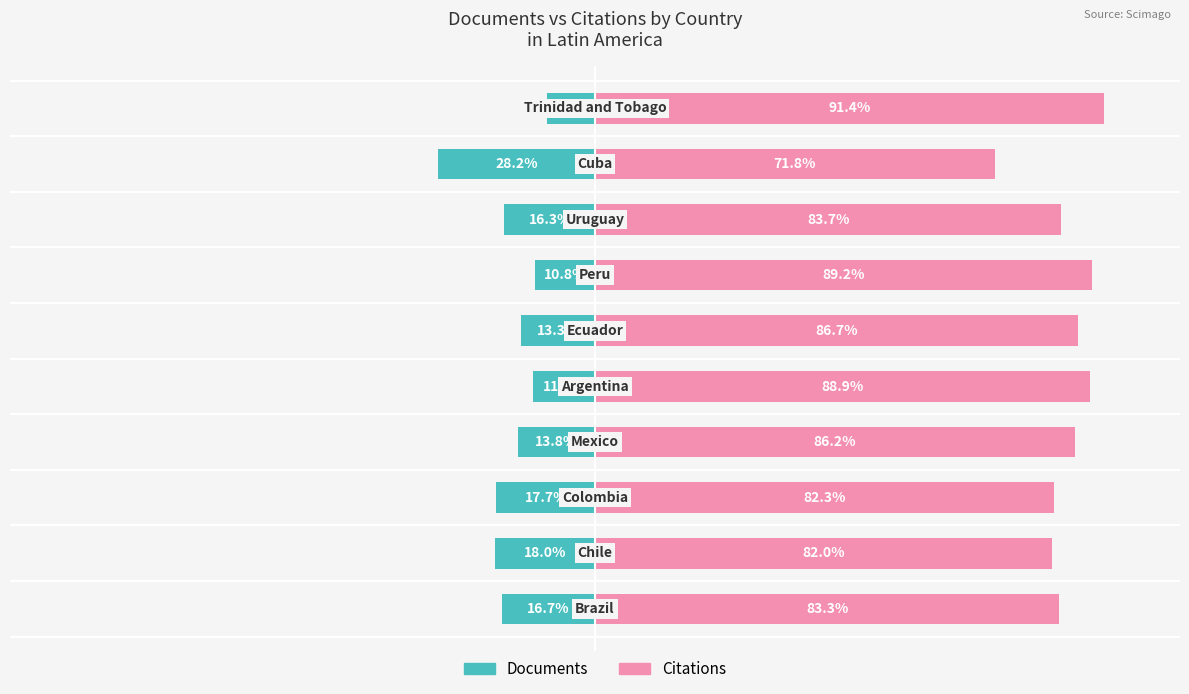

Read the Documents value at 6.

-10.8